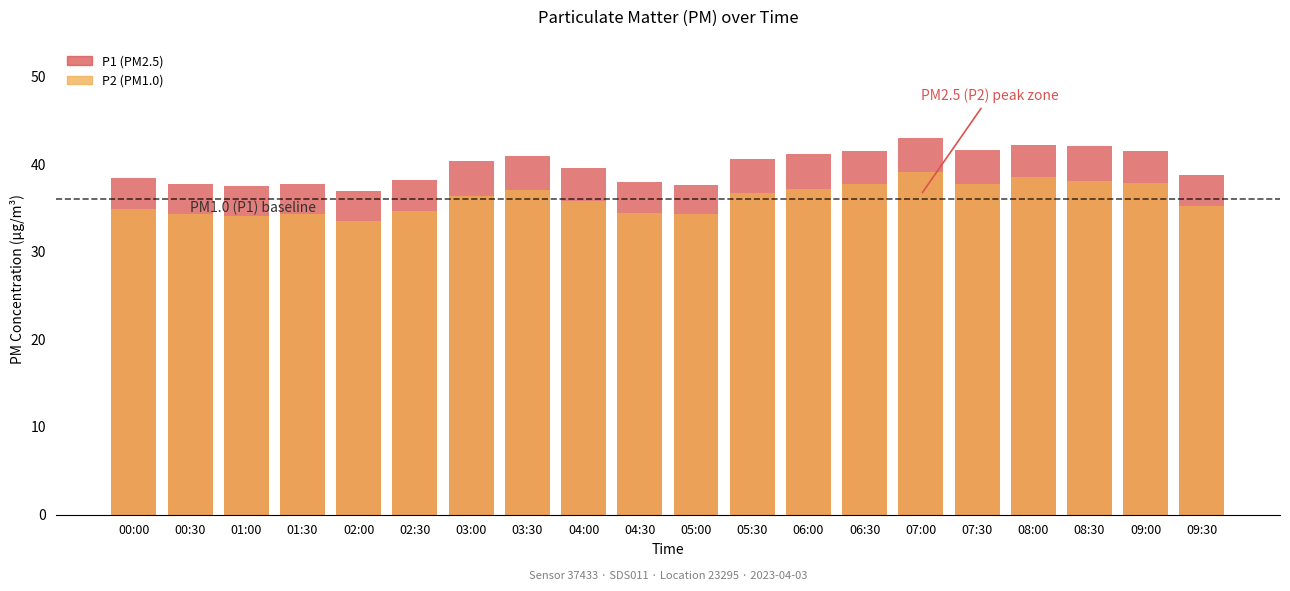

Rank the series by their maximum value, from lowest to highest.

P2, P1